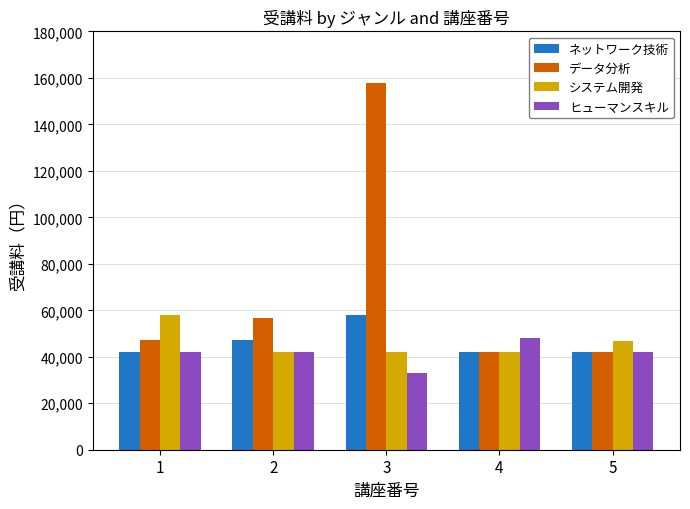

The value of ヒューマンスキル at 4 is 48000. True or false?

True